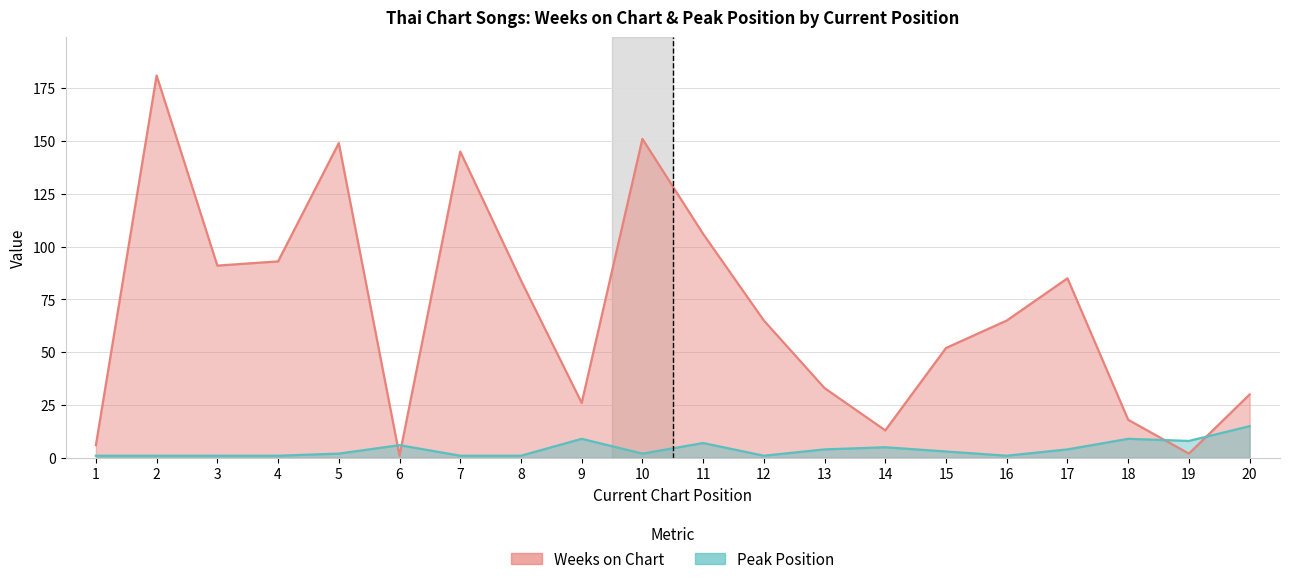

Which category has the lowest value in the Weeks on Chart series?

6